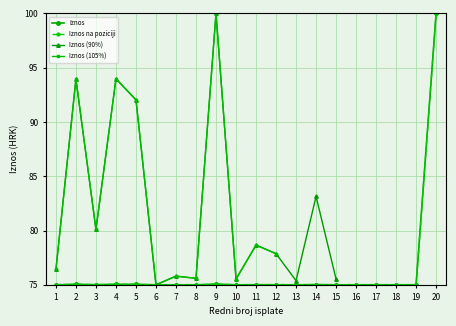

What is the highest value of the Iznos na poziciji series?

100.0